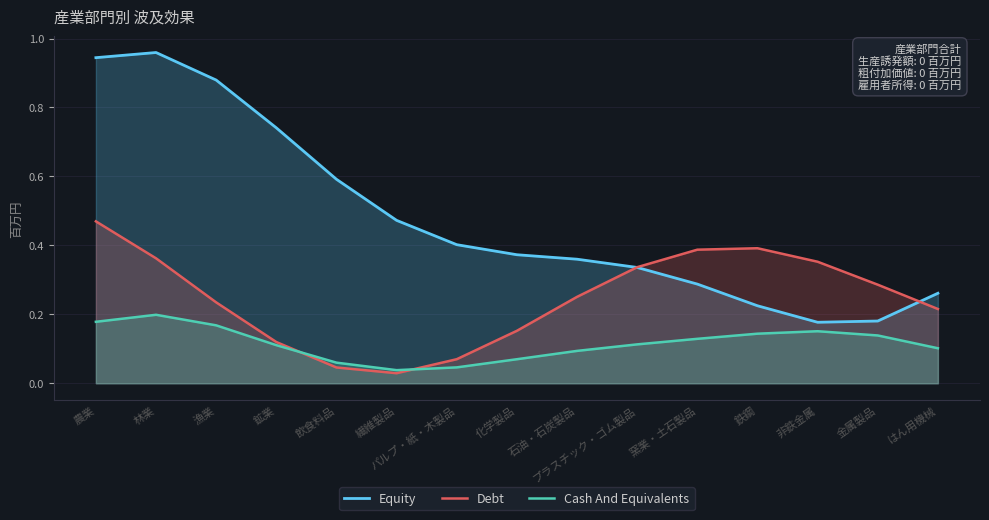

Reading right to left, extract all data points from this chart.

Equity: はん用機械=0.3	金属製品=0.2	非鉄金属=0.2	鉄鋼=0.2	窯業・土石製品=0.3	プラスチック・ゴム製品=0.3	石油・石炭製品=0.4	化学製品=0.4	パルプ・紙・木製品=0.4	繊維製品=0.5	飲食料品=0.6	鉱業=0.7	漁業=0.9	林業=1.0	農業=0.9
Debt: はん用機械=0.2	金属製品=0.3	非鉄金属=0.4	鉄鋼=0.4	窯業・土石製品=0.4	プラスチック・ゴム製品=0.3	石油・石炭製品=0.3	化学製品=0.2	パルプ・紙・木製品=0.1	繊維製品=0.0	飲食料品=0.0	鉱業=0.1	漁業=0.2	林業=0.4	農業=0.5
Cash And Equivalents: はん用機械=0.1	金属製品=0.1	非鉄金属=0.2	鉄鋼=0.1	窯業・土石製品=0.1	プラスチック・ゴム製品=0.1	石油・石炭製品=0.1	化学製品=0.1	パルプ・紙・木製品=0.0	繊維製品=0.0	飲食料品=0.1	鉱業=0.1	漁業=0.2	林業=0.2	農業=0.2